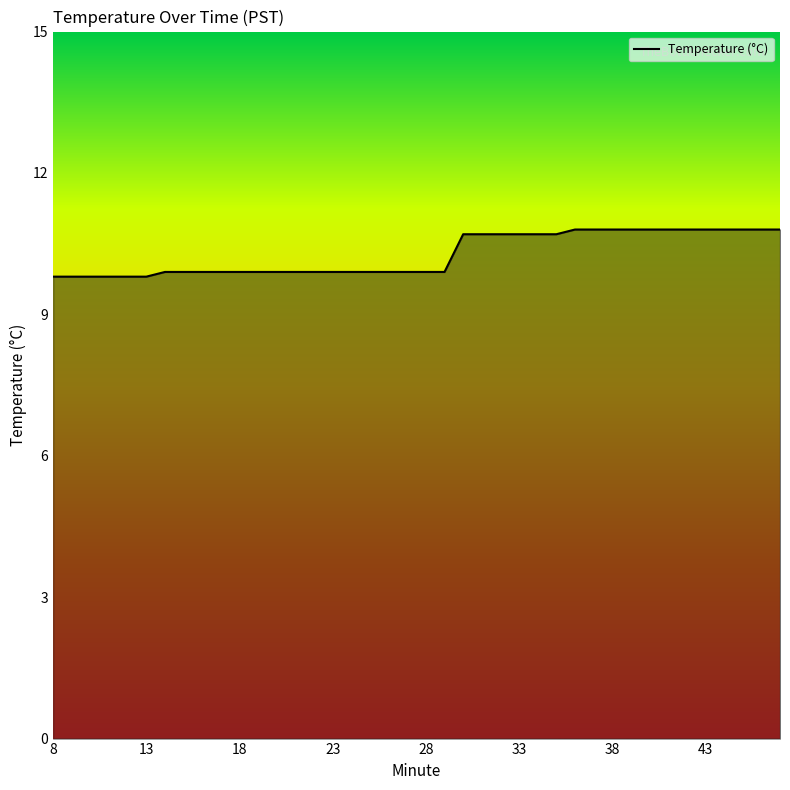

What is the difference between the maximum and minimum values?

1.0